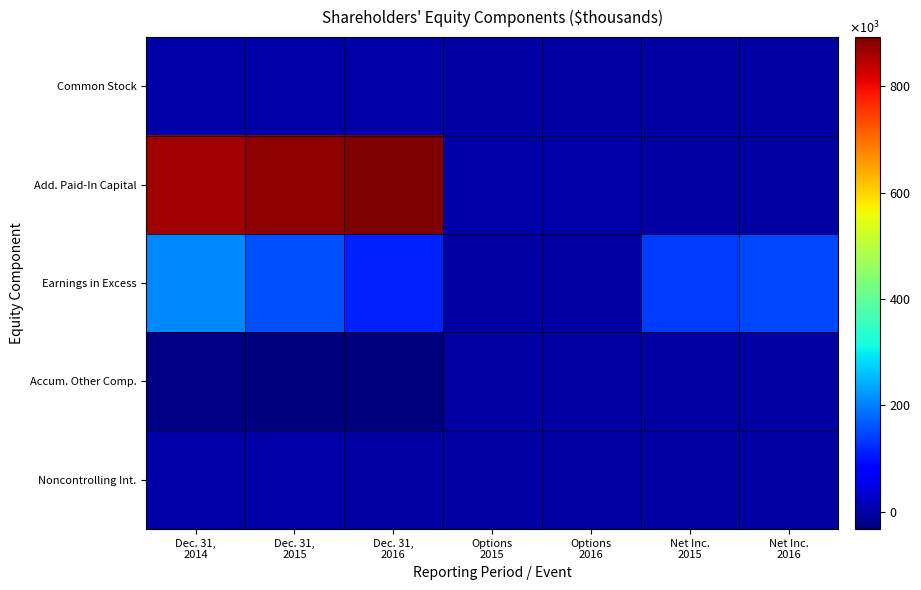

Which series has the largest total across all categories?

Add. Paid-In Capital